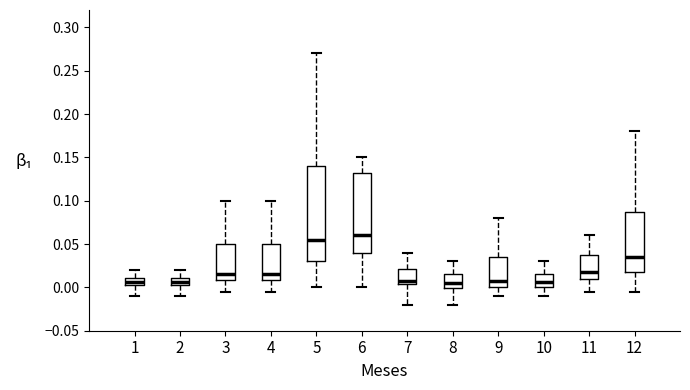

Where is the lower edge of the box at x = 11 on the y-axis? The values are not printed on the chart, so give them approximately, as read against the axis.

0.010